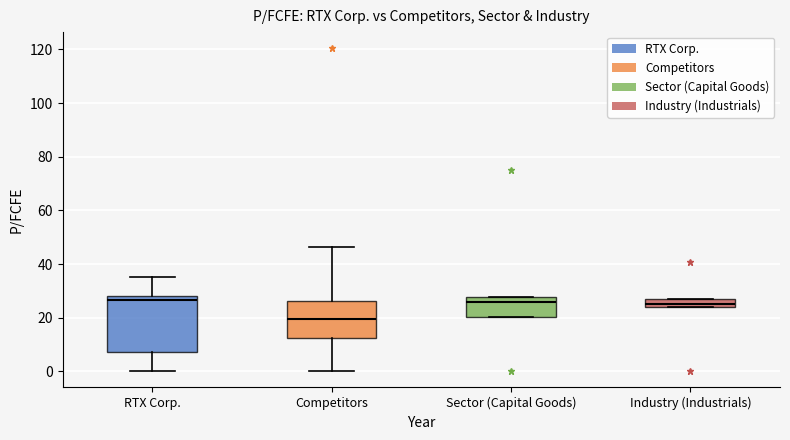

Reading left to right, read every box against the y-axis: the position of its median line, the range the box covers, and the ends of its whiskers. The values are not printed on the chart, so give them approximately, as read against the axis.

RTX Corp.: median 26, box 8 to 28, whiskers 0 to 36
Competitors: median 20, box 12 to 26, whiskers 0 to 46
Sector (Capital Goods): median 26, box 20 to 28, whiskers 20 to 28
Industry (Industrials): median 26 (inside the box), box 24 to 26, whiskers 24 to 26